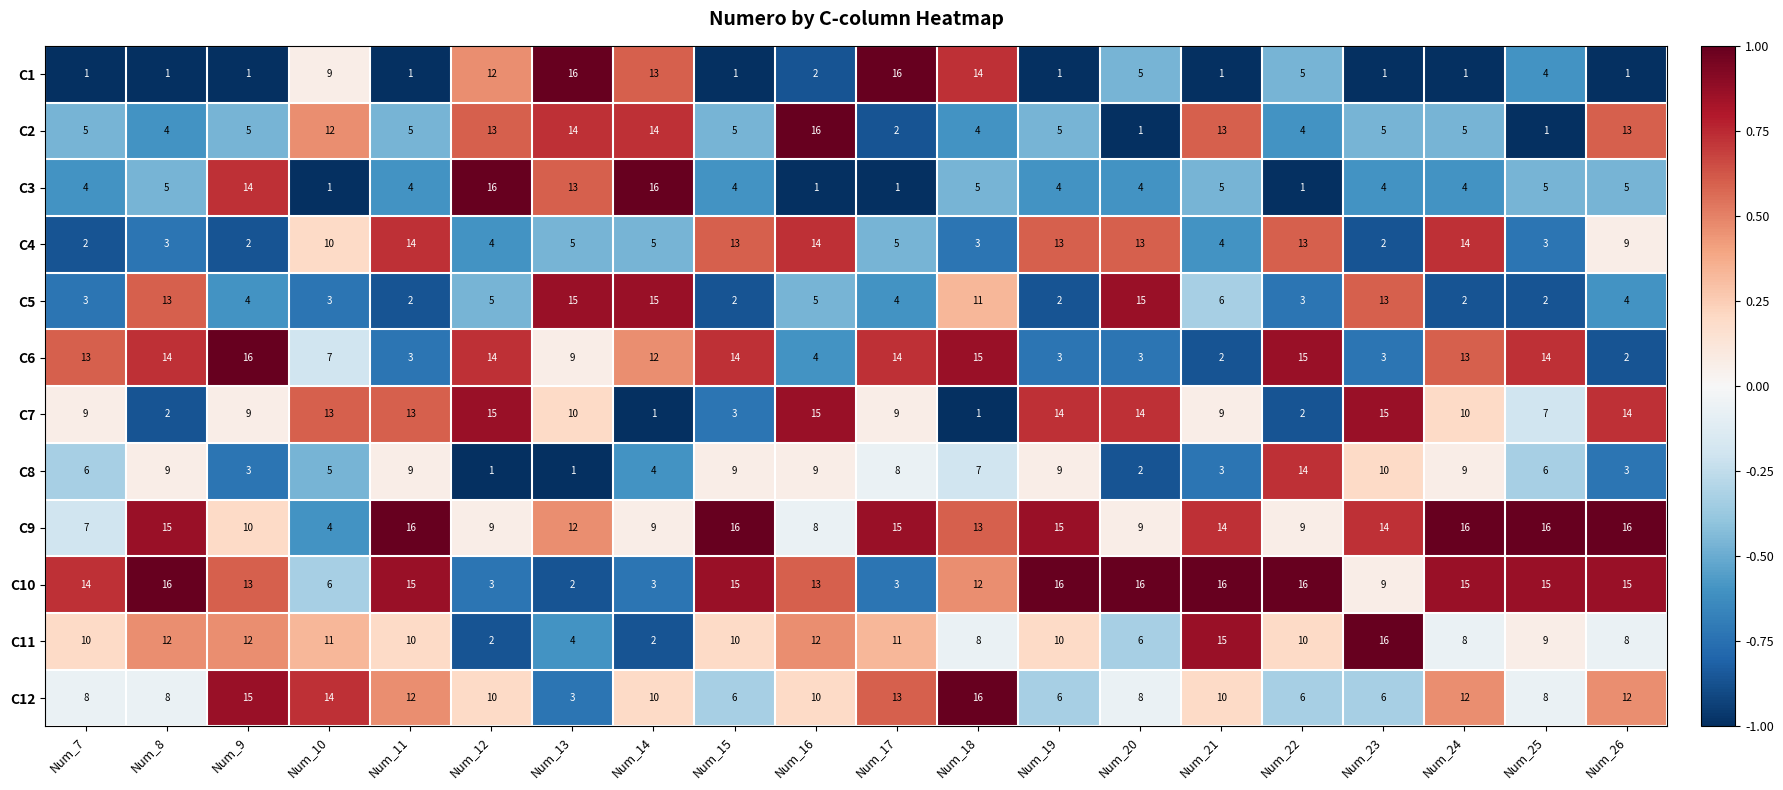

The value of C11 at Num_19 is 6. True or false?

False